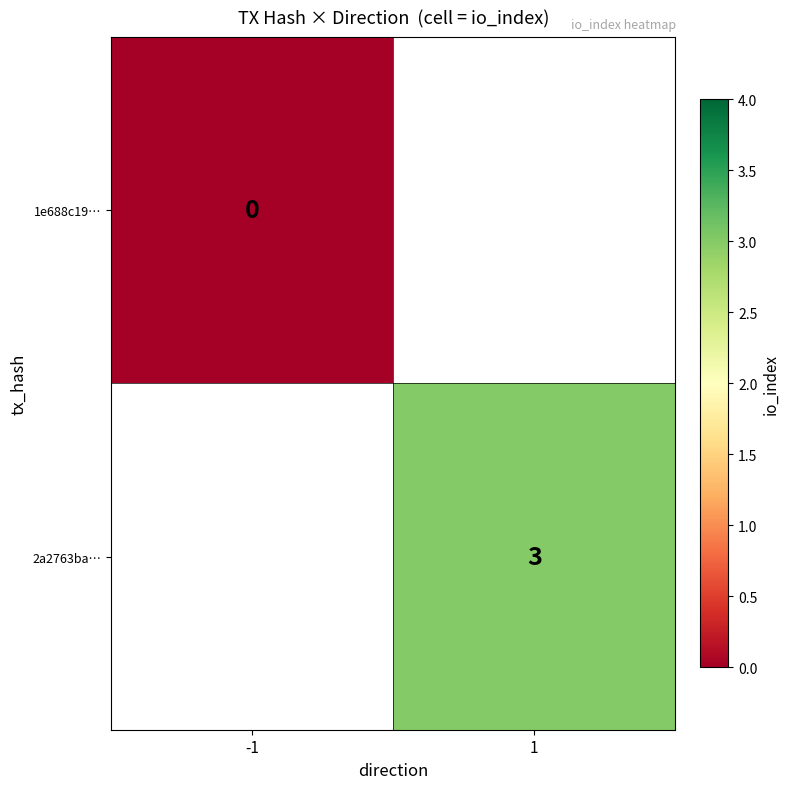

Count the number of categories in the chart.

2